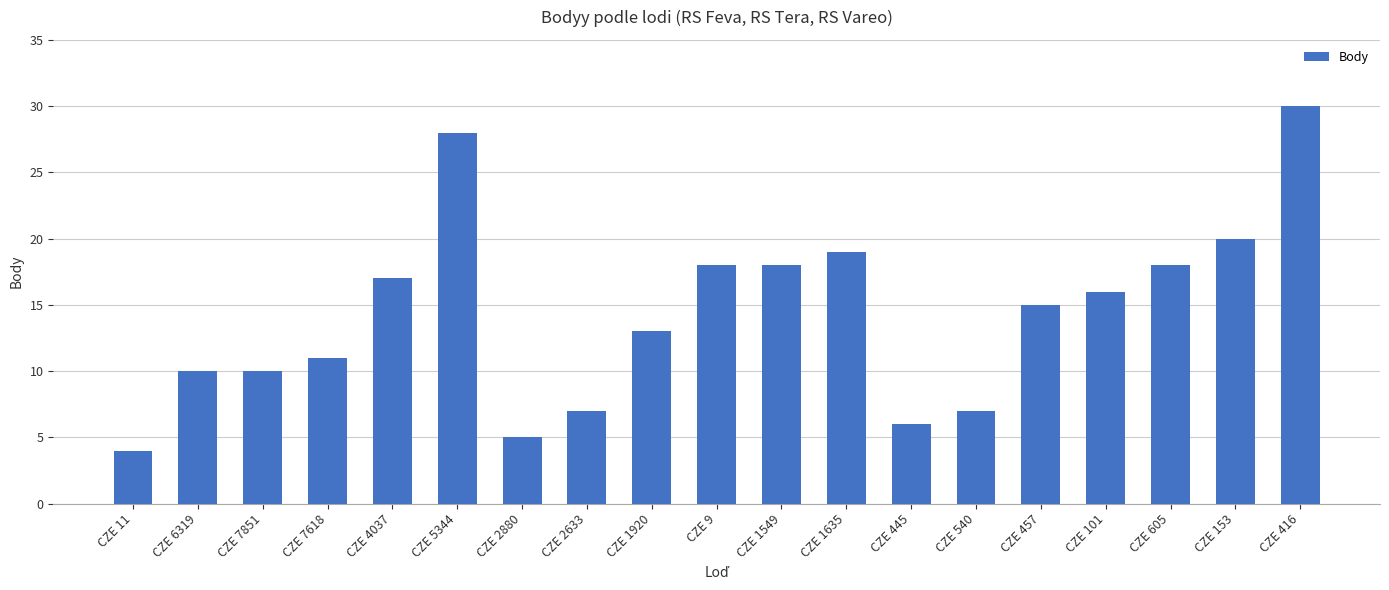

How many bars are there in total?

19